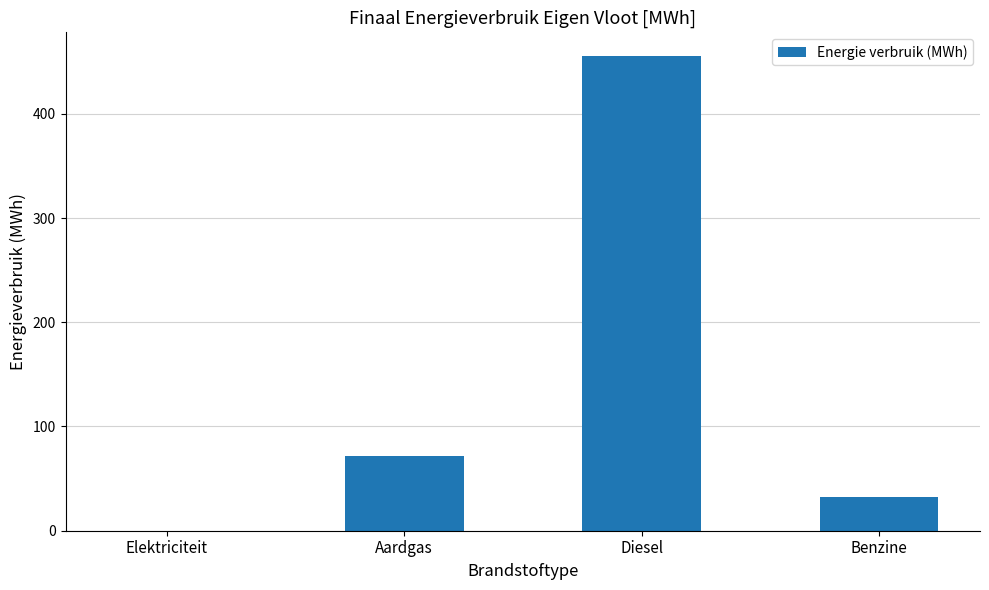

Count the number of values greater than 71.

2